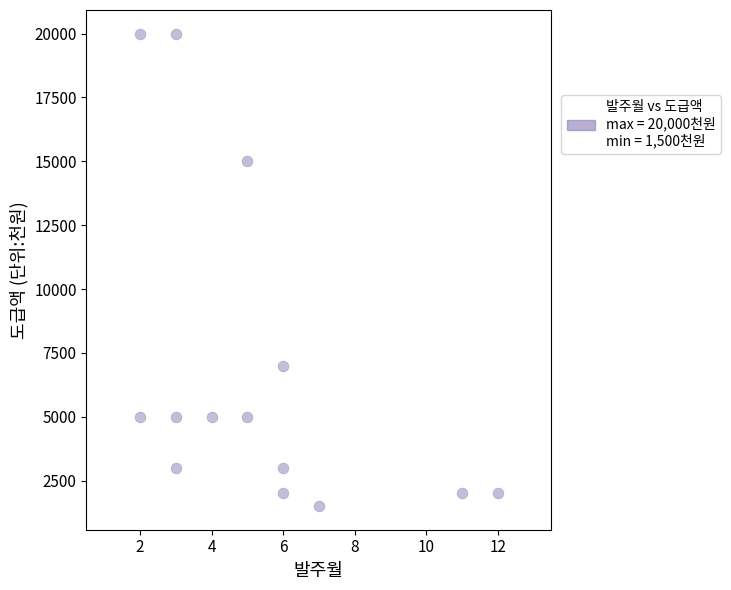

What is the range of Y values (max minus min)?

18500